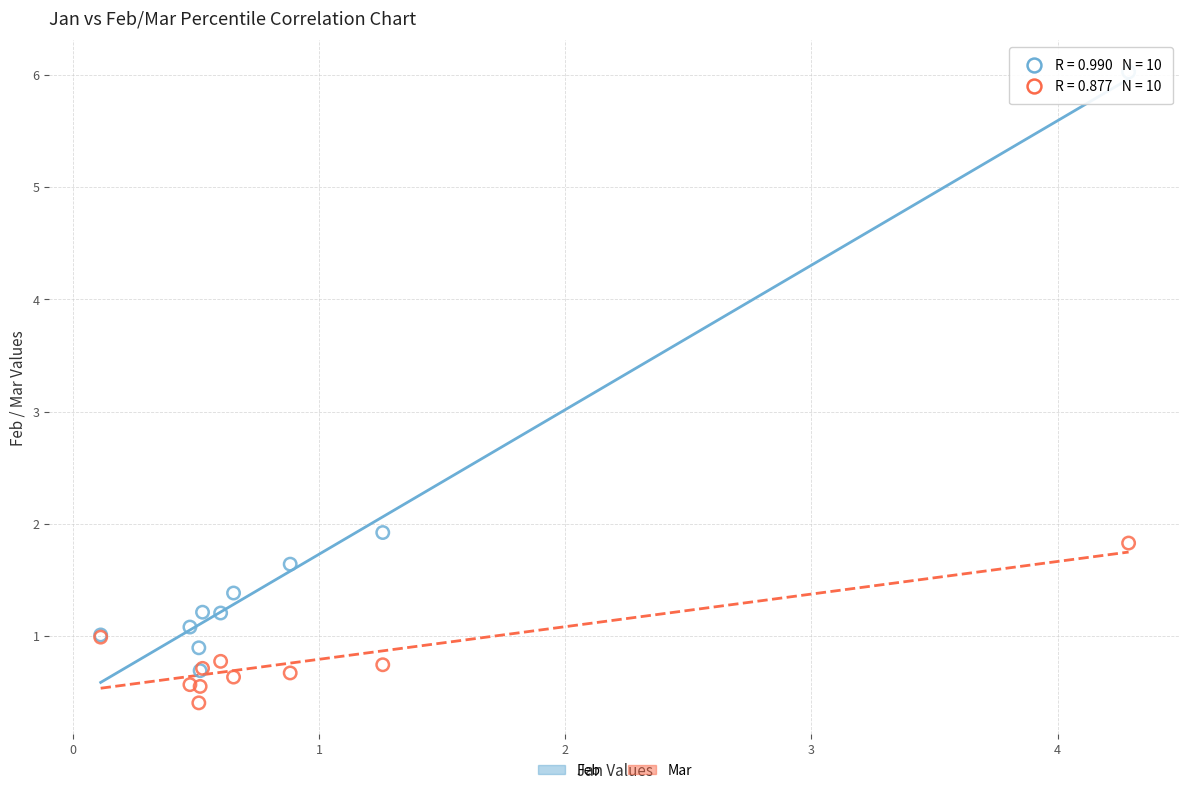

Across all series, what Y value is closest to 3?

1.9